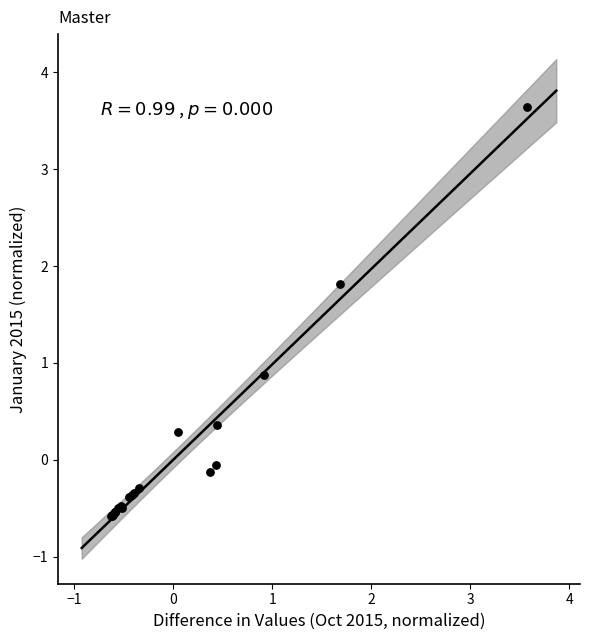

What Y value in the scatter plot is closest to 1?

0.9